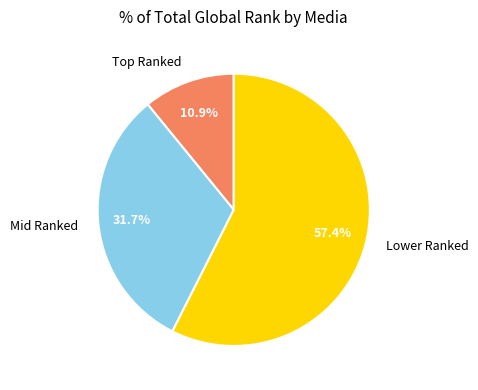

Which has a higher value, Mid Ranked or Lower Ranked?

Lower Ranked